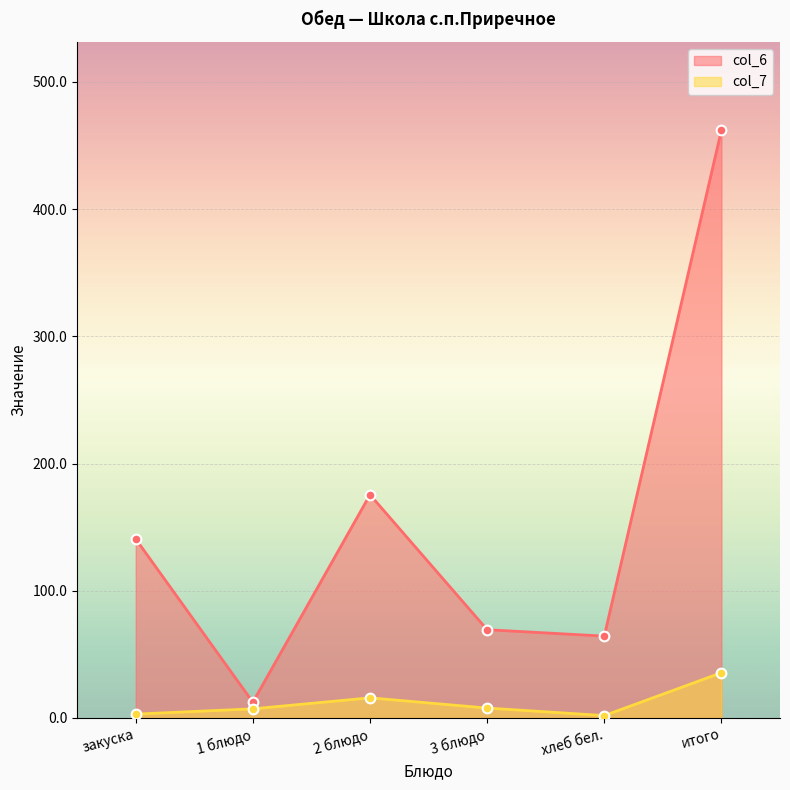

Read the col_7 value at 2 блюдо.

15.8